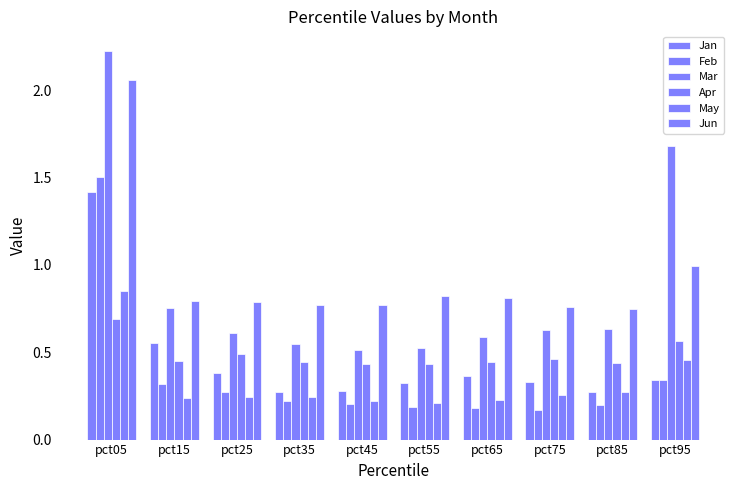

Count the number of data series in this chart.

6